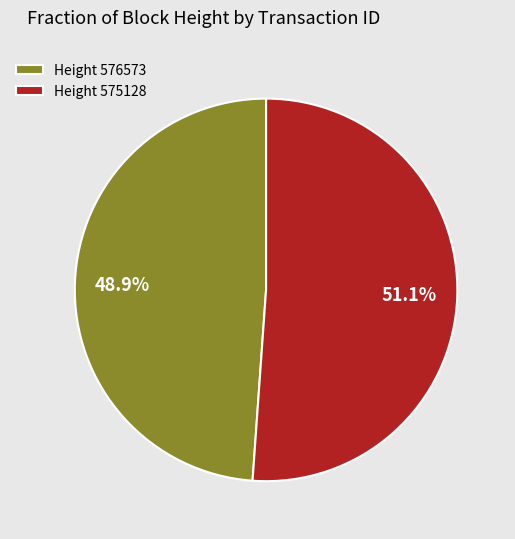

Which slice is the largest?

Height 575128